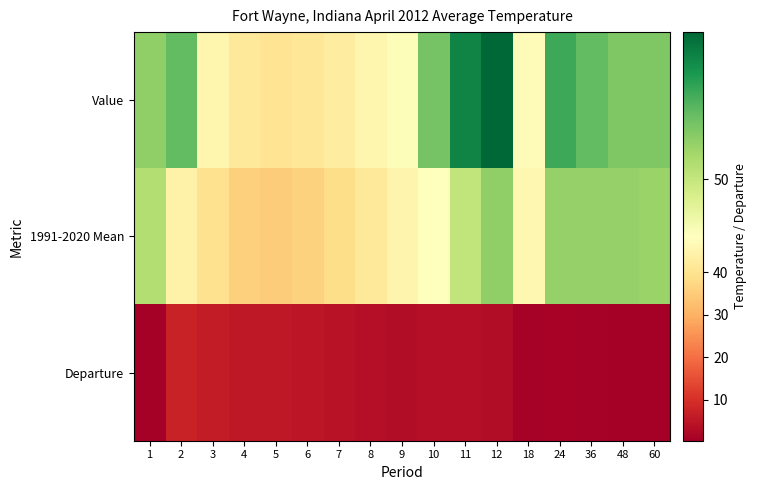

Reading left to right, transcribe all the data shown in this chart.

Value: 1=51.1	2=51.9	3=45.6	4=41.6	5=40.3	6=41.2	7=43.0	8=45.4	9=48.5	10=51.6	11=53.5	12=54.2	18=47.2	24=52.5	36=51.9	48=51.4	60=51.4
1991-2020 Mean: 1=50.4	2=44.6	3=39.4	4=36.0	5=35.0	6=36.1	7=38.6	8=41.9	9=45.2	10=48.0	11=50.1	12=51.1	18=46.1	24=51.0	36=51.0	48=51.0	60=50.9
Departure: 1=0.7	2=7.3	3=6.2	4=5.6	5=5.3	6=5.1	7=4.4	8=3.5	9=3.3	10=3.6	11=3.4	12=3.1	18=1.1	24=1.5	36=0.9	48=0.4	60=0.5